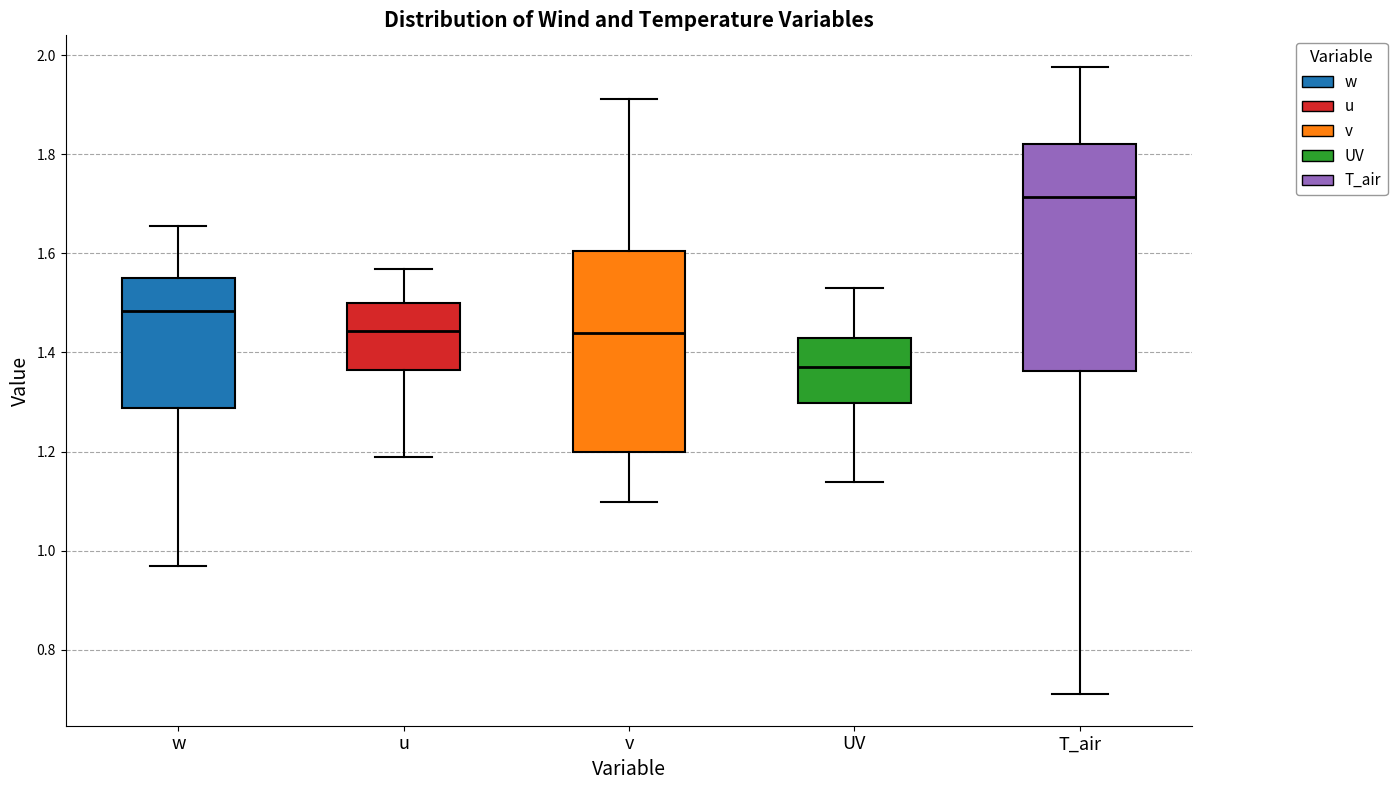

Which box's median line is the lowest?

UV